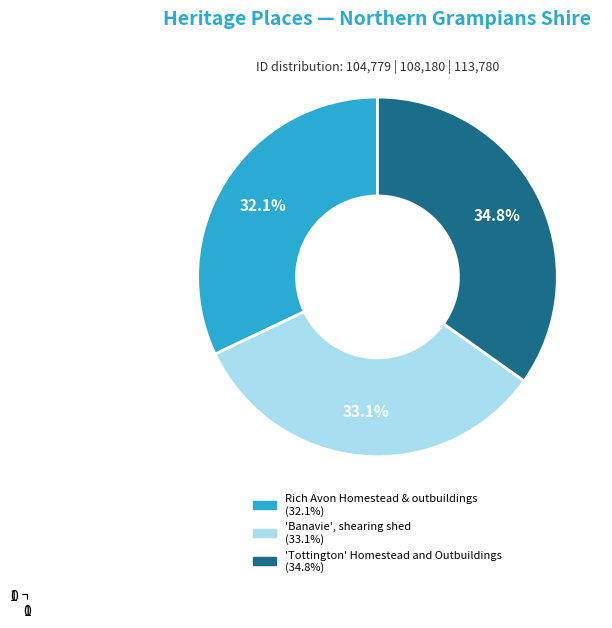

Does 'Tottington' Homestead and Outbuildings represent more than half of the total?

No